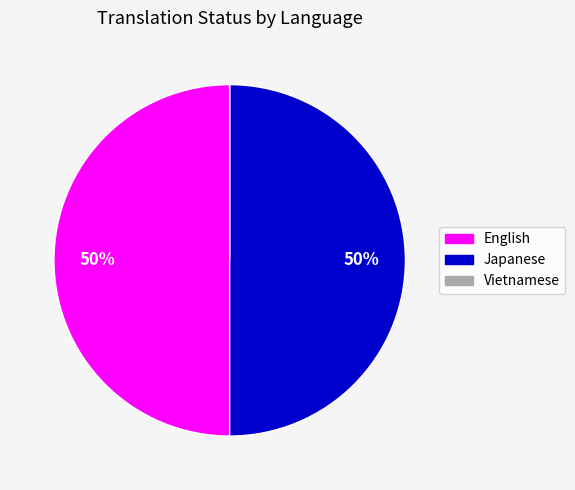

Is it true that Japanese is 39% of the pie?

False